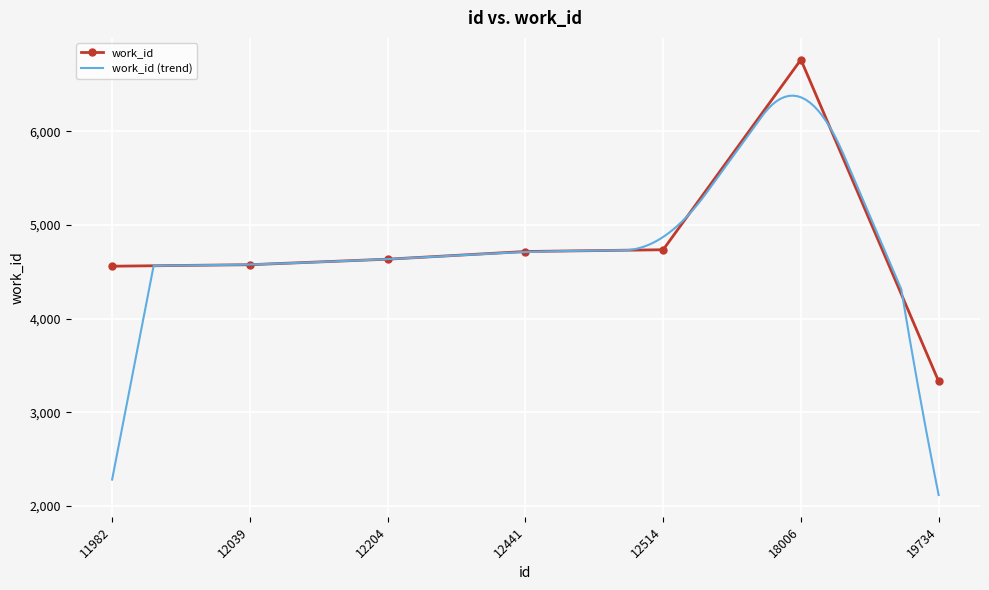

What is the ratio of the value at 11982 to the value at 19734?

1.4